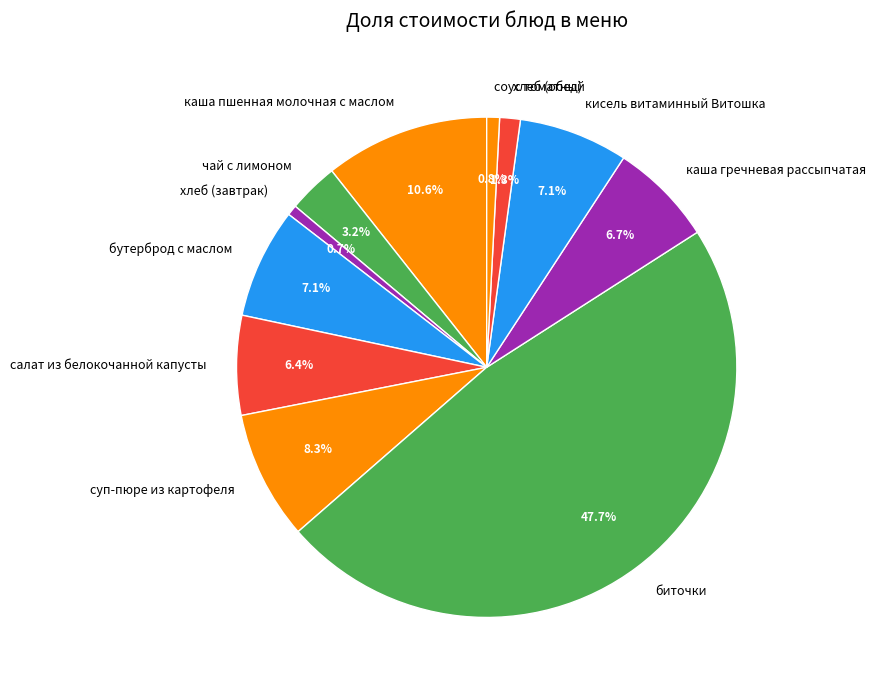

To the nearest percent, what is the average slice percentage?

9%